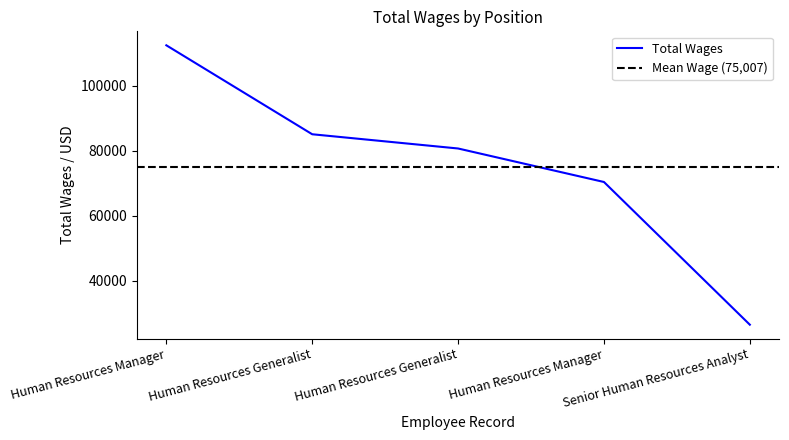

Rank the categories by value from lowest to highest.

Senior Human Resources Analyst, Human Resources Manager, Human Resources Generalist, Human Resources Generalist, Human Resources Manager